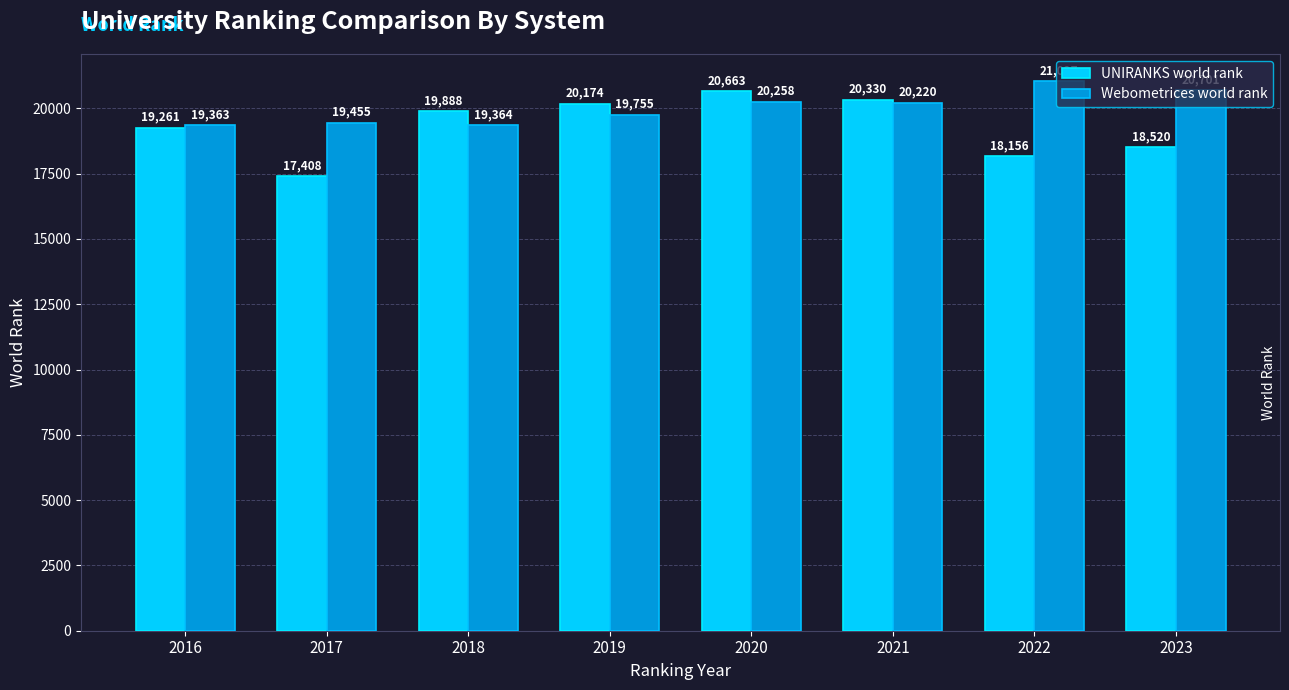

Which category has the highest value across all series?

2022